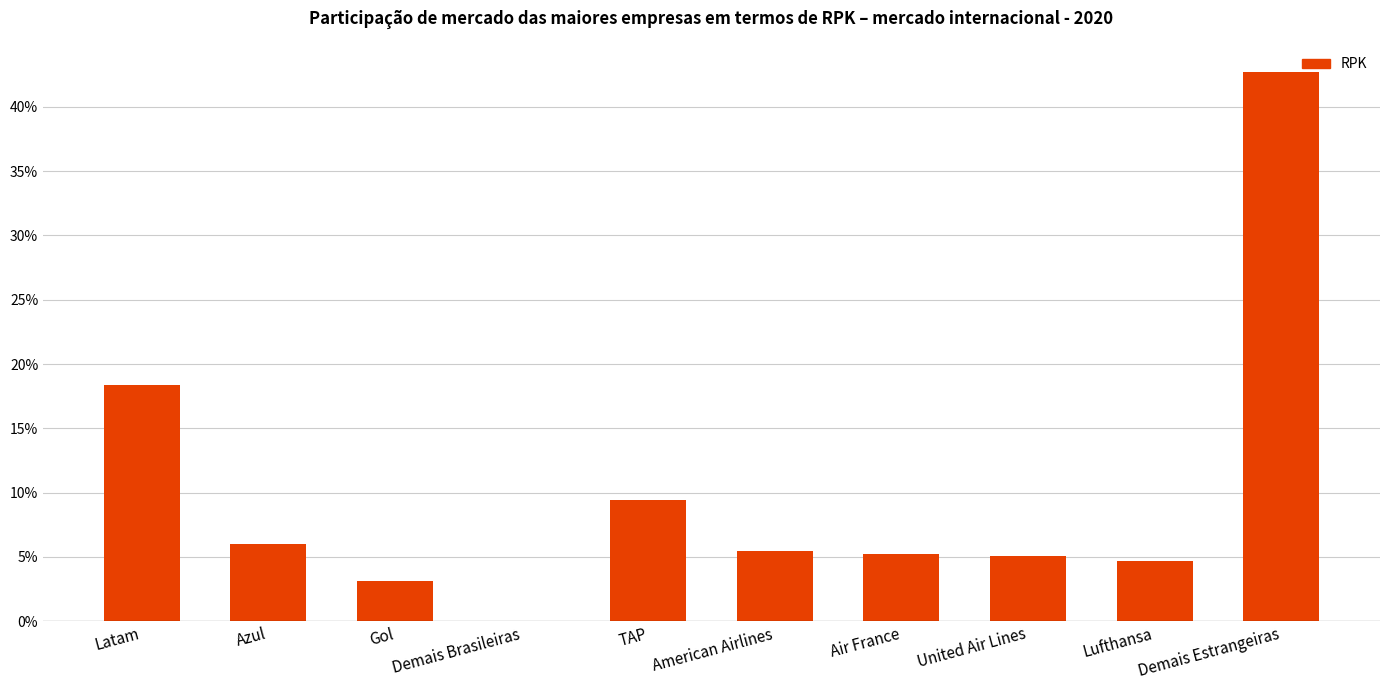

Are the bars horizontal?

No